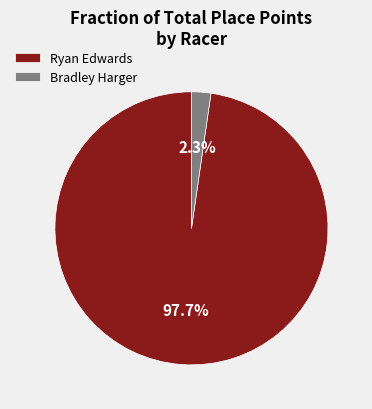

Between Bradley Harger and Ryan Edwards, which is larger?

Ryan Edwards